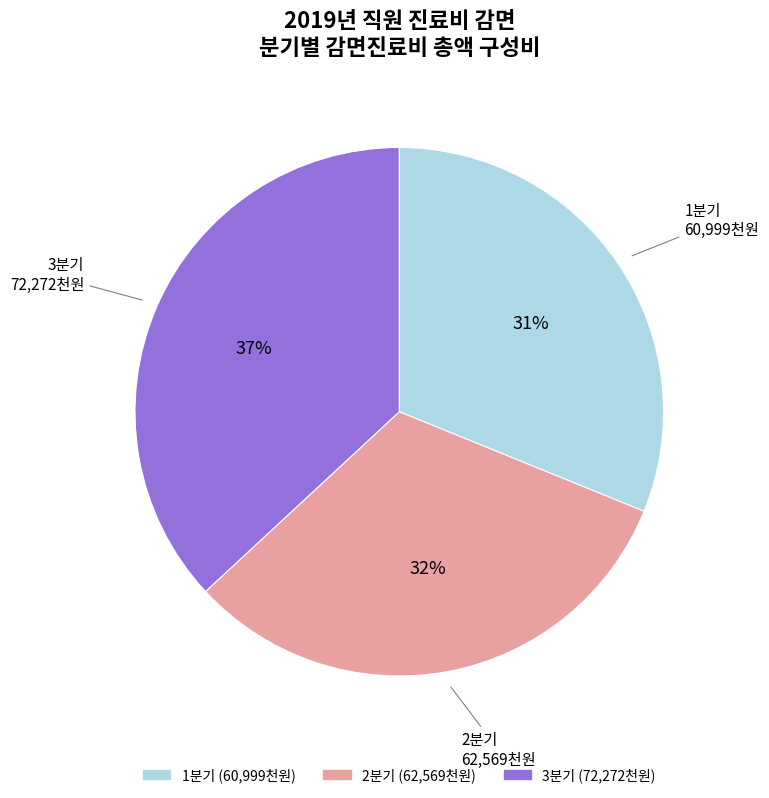

To the nearest percent, what is the difference between the 3분기 and 1분기 slice percentages?

6%